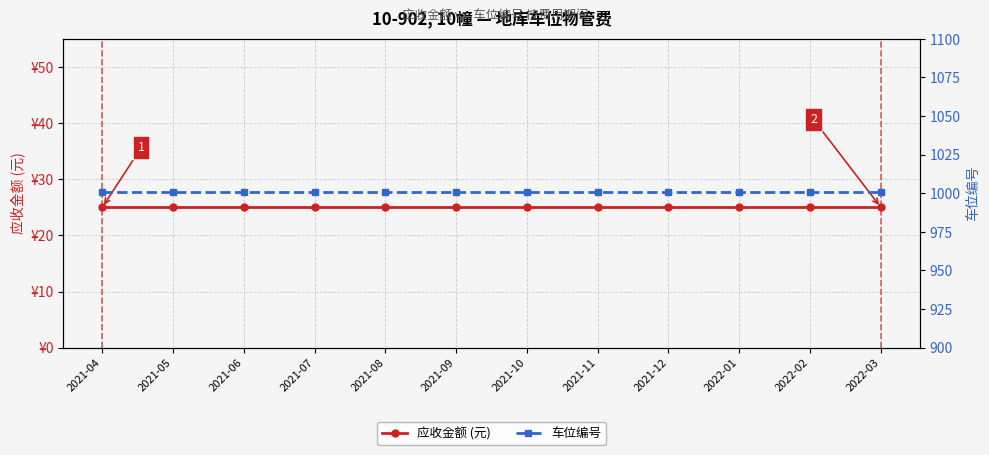

Which category has the lowest value in the 应收金额 (元) series?

2021-04